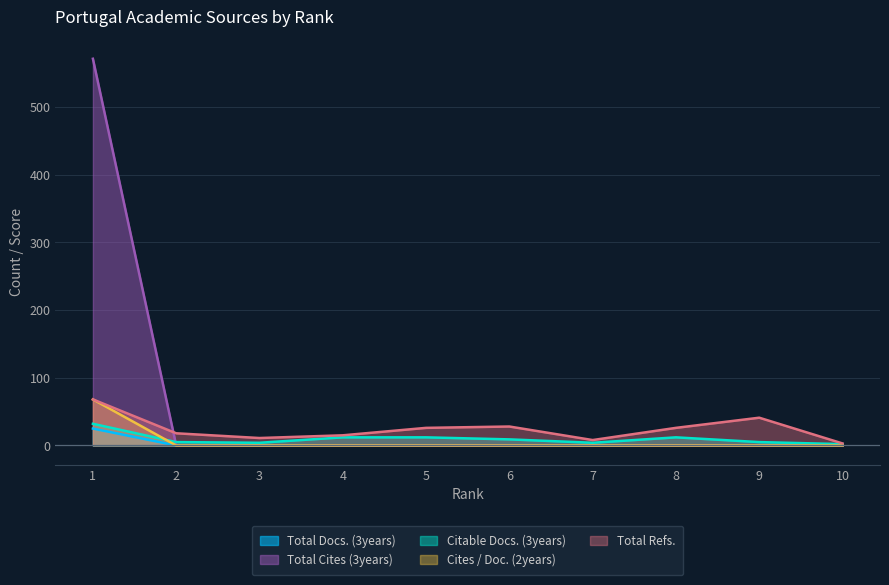

True or false: Total Cites (3years) has more than 2 points higher than both neighbors.

False